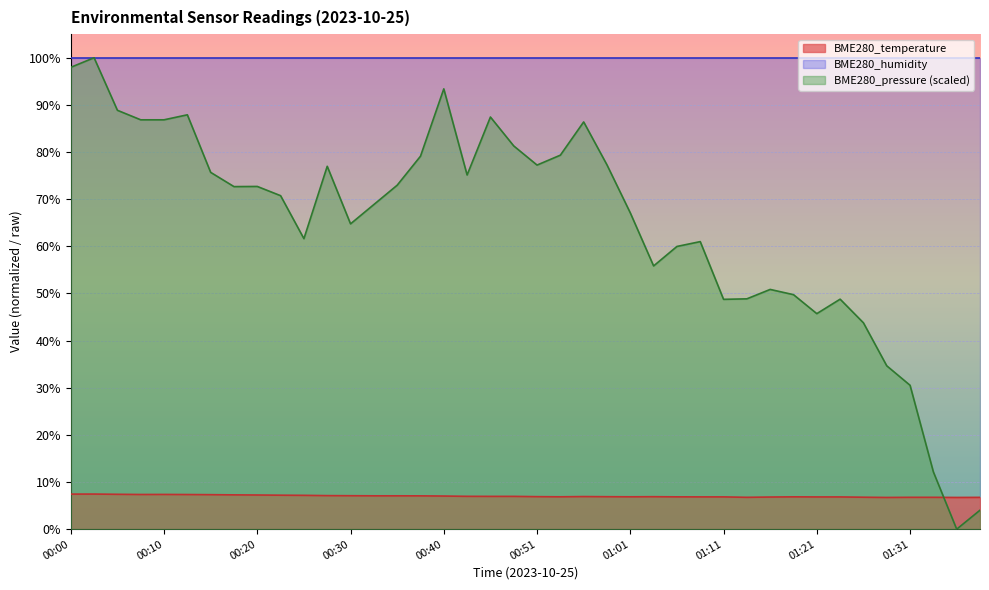

At which label is BME280_pressure closest to 50?

01:18